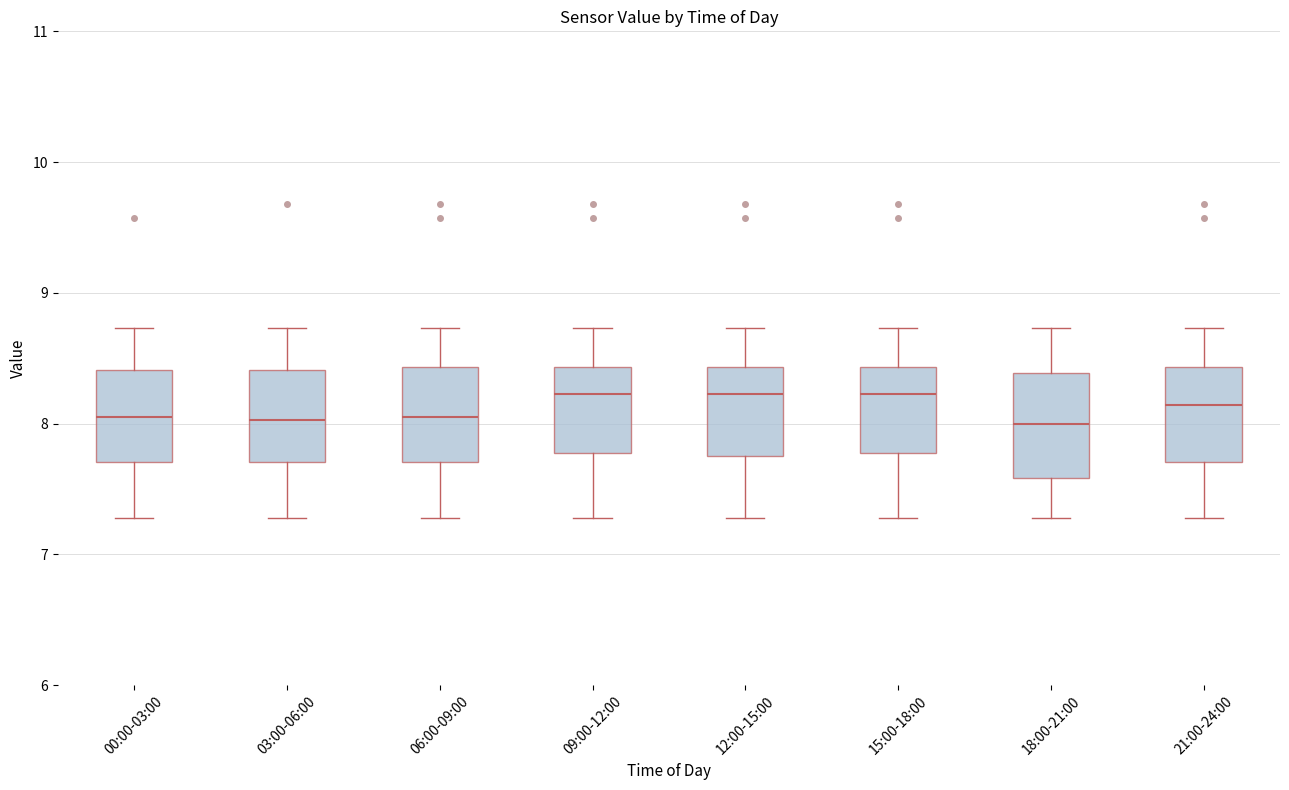

Where does the median line of the box for 18:00-21:00 sit on the y-axis? The values are not printed on the chart, so give them approximately, as read against the axis.

8.0